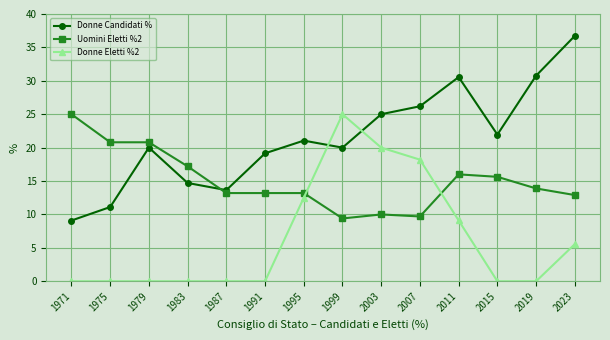

Does the chart have visible grid lines?

Yes